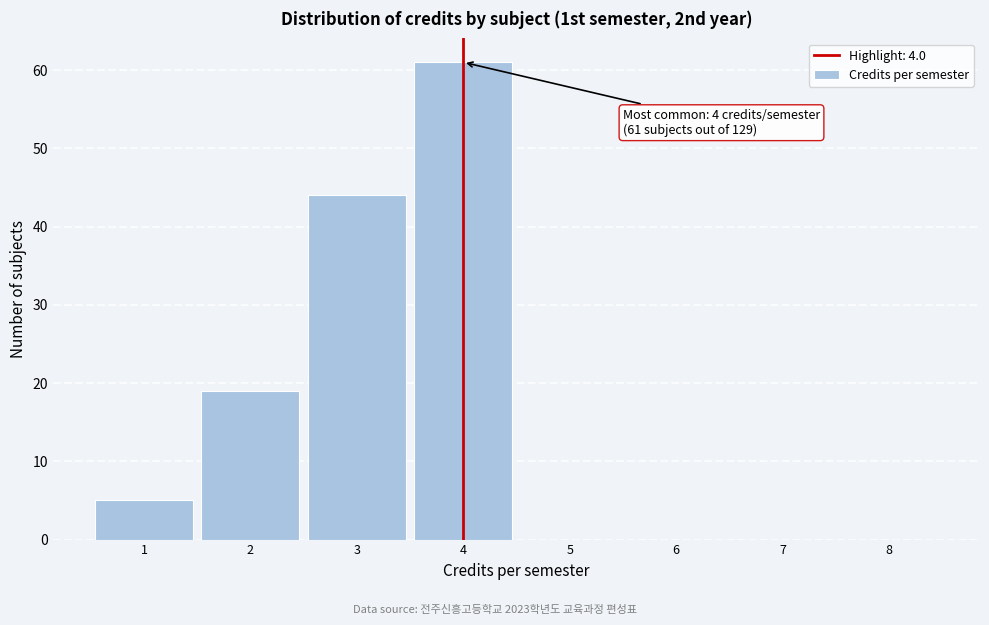

Over which range of the x-axis is the bar tallest?

3.5 to 4.5